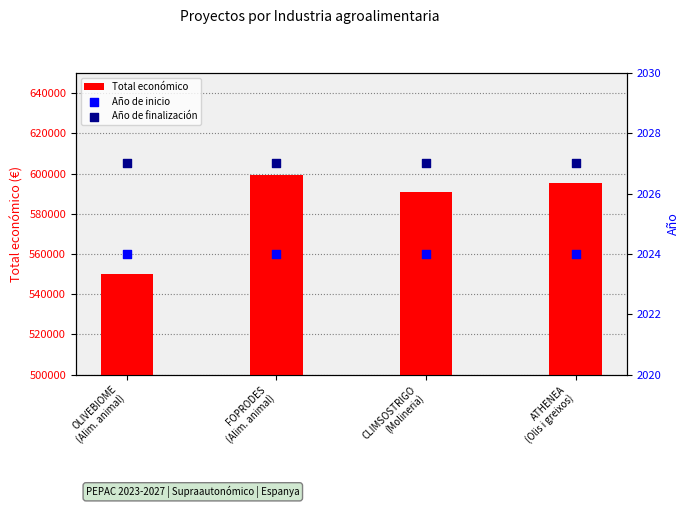

Which series has the largest Y range (max minus min)?

Total económico